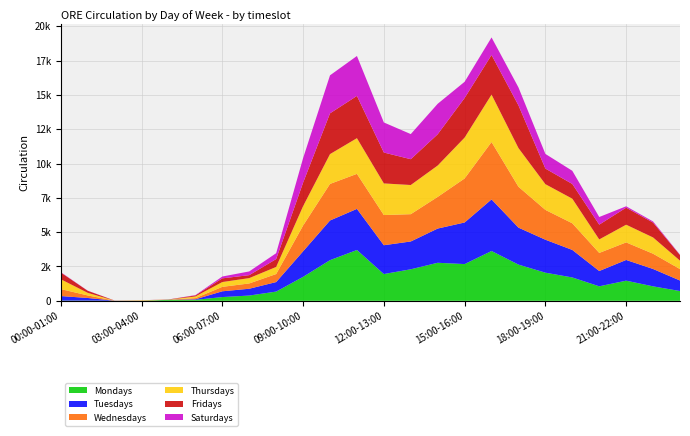

Reading left to right, transcribe all the data shown in this chart.

Mondays: 00:00-01:00=16	01:00-02:00=15	02:00-03:00=6	03:00-04:00=3	04:00-05:00=72	05:00-06:00=71	06:00-07:00=272	07:00-08:00=383	08:00-09:00=672	09:00-10:00=1745	10:00-11:00=2962	11:00-12:00=3701	12:00-13:00=1950	13:00-14:00=2296	14:00-15:00=2770	15:00-16:00=2675	16:00-17:00=3628	17:00-18:00=2637	18:00-19:00=2049	19:00-20:00=1701	20:00-21:00=1056	21:00-22:00=1467	22:00-23:00=1053	23:00-24:00=711
Tuesdays: 00:00-01:00=330	01:00-02:00=191	02:00-03:00=1	03:00-04:00=1	04:00-05:00=5	05:00-06:00=38	06:00-07:00=421	07:00-08:00=496	08:00-09:00=693	09:00-10:00=1859	10:00-11:00=2888	11:00-12:00=2995	12:00-13:00=2098	13:00-14:00=2026	14:00-15:00=2493	15:00-16:00=3030	16:00-17:00=3758	17:00-18:00=2693	18:00-19:00=2401	19:00-20:00=2005	20:00-21:00=1114	21:00-22:00=1508	22:00-23:00=1265	23:00-24:00=766
Wednesdays: 00:00-01:00=509	01:00-02:00=185	02:00-03:00=4	03:00-04:00=2	04:00-05:00=7	05:00-06:00=87	06:00-07:00=324	07:00-08:00=386	08:00-09:00=585	09:00-10:00=1878	10:00-11:00=2664	11:00-12:00=2551	12:00-13:00=2198	13:00-14:00=1988	14:00-15:00=2306	15:00-16:00=3206	16:00-17:00=4179	17:00-18:00=2977	18:00-19:00=2172	19:00-20:00=1940	20:00-21:00=1318	21:00-22:00=1279	22:00-23:00=1112	23:00-24:00=834
Thursdays: 00:00-01:00=714	01:00-02:00=189	02:00-03:00=0	03:00-04:00=28	04:00-05:00=3	05:00-06:00=120	06:00-07:00=350	07:00-08:00=389	08:00-09:00=517	09:00-10:00=1410	10:00-11:00=2171	11:00-12:00=2599	12:00-13:00=2304	13:00-14:00=2124	14:00-15:00=2286	15:00-16:00=2977	16:00-17:00=3454	17:00-18:00=2817	18:00-19:00=1873	19:00-20:00=1791	20:00-21:00=982	21:00-22:00=1289	22:00-23:00=1184	23:00-24:00=614
Fridays: 00:00-01:00=494	01:00-02:00=150	02:00-03:00=5	03:00-04:00=8	04:00-05:00=10	05:00-06:00=75	06:00-07:00=269	07:00-08:00=215	08:00-09:00=575	09:00-10:00=1710	10:00-11:00=2970	11:00-12:00=3078	12:00-13:00=2250	13:00-14:00=1880	14:00-15:00=2277	15:00-16:00=2884	16:00-17:00=2884	17:00-18:00=3111	18:00-19:00=1136	19:00-20:00=1073	20:00-21:00=1078	21:00-22:00=1242	22:00-23:00=1083	23:00-24:00=408
Saturdays: 00:00-01:00=27	01:00-02:00=9	02:00-03:00=5	03:00-04:00=0	04:00-05:00=2	05:00-06:00=23	06:00-07:00=133	07:00-08:00=271	08:00-09:00=425	09:00-10:00=1789	10:00-11:00=2768	11:00-12:00=2908	12:00-13:00=2190	13:00-14:00=1829	14:00-15:00=2219	15:00-16:00=1181	16:00-17:00=1280	17:00-18:00=1306	18:00-19:00=1067	19:00-20:00=959	20:00-21:00=555	21:00-22:00=99	22:00-23:00=82	23:00-24:00=28